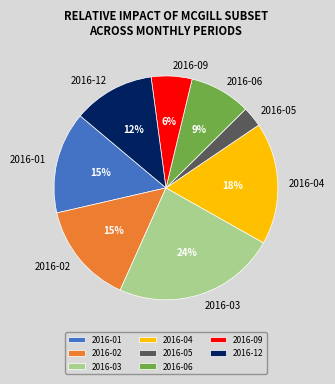

Count the number of slices in the pie.

8